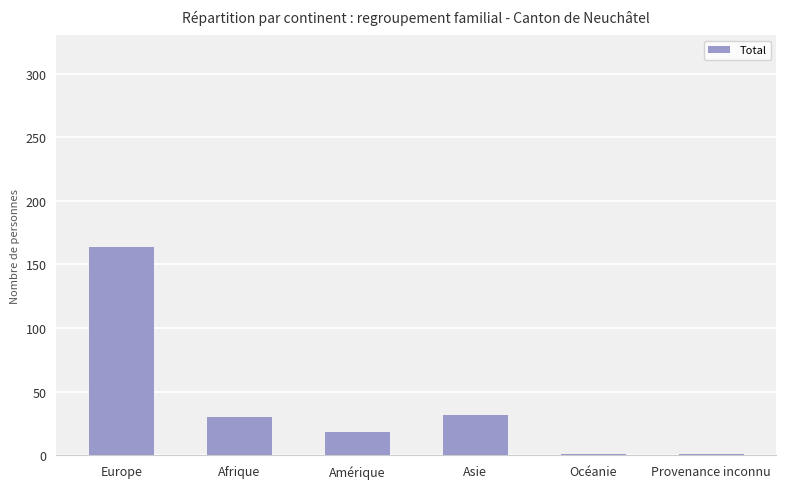

What is the change in value from Europe to Asie?

-132